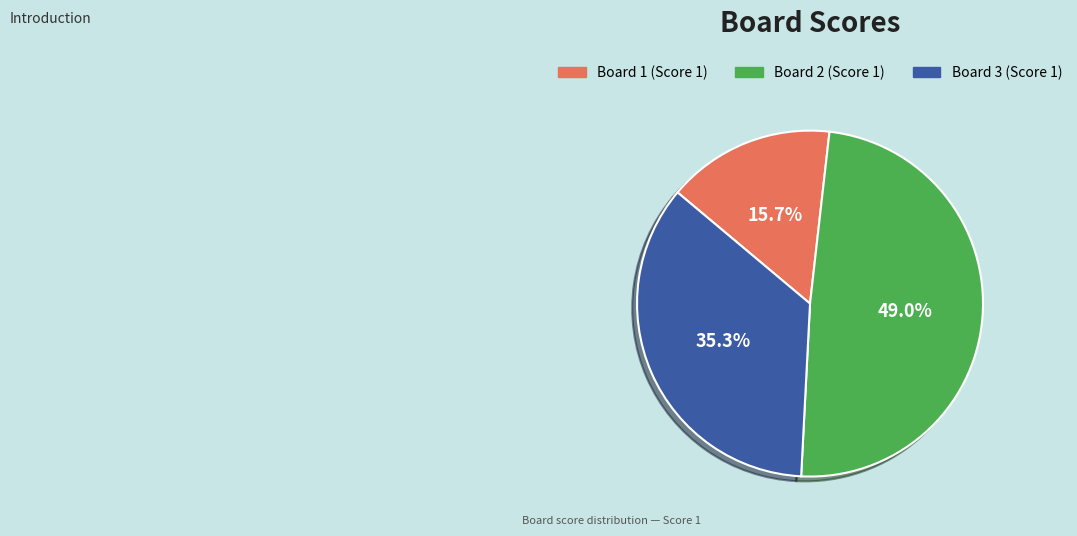

Approximately how many times larger is the value at Board 2 compared to Board 3?

1.4